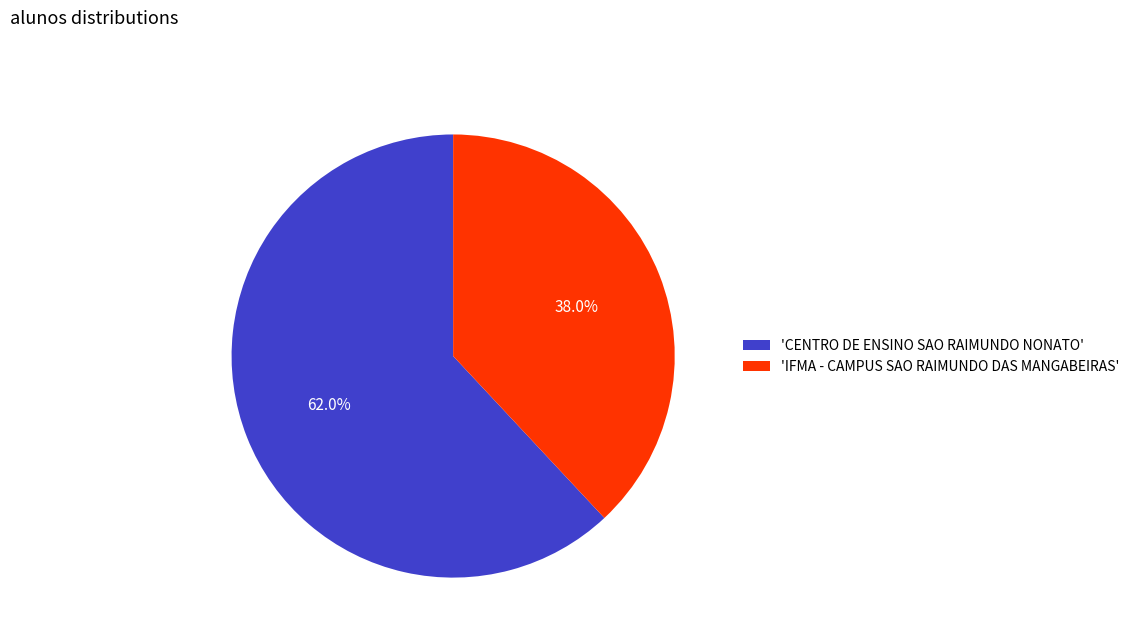

How many slices are in this pie chart?

2